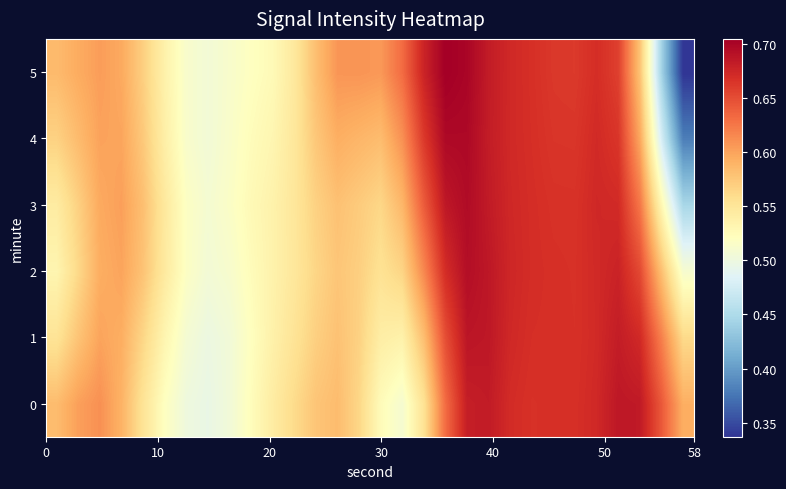

What is the maximum value shown in the chart?

0.7